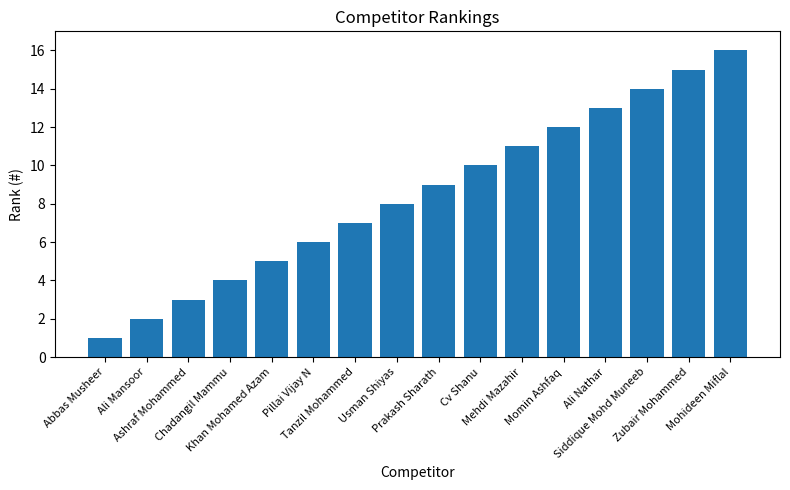

How many series are shown in this chart?

1